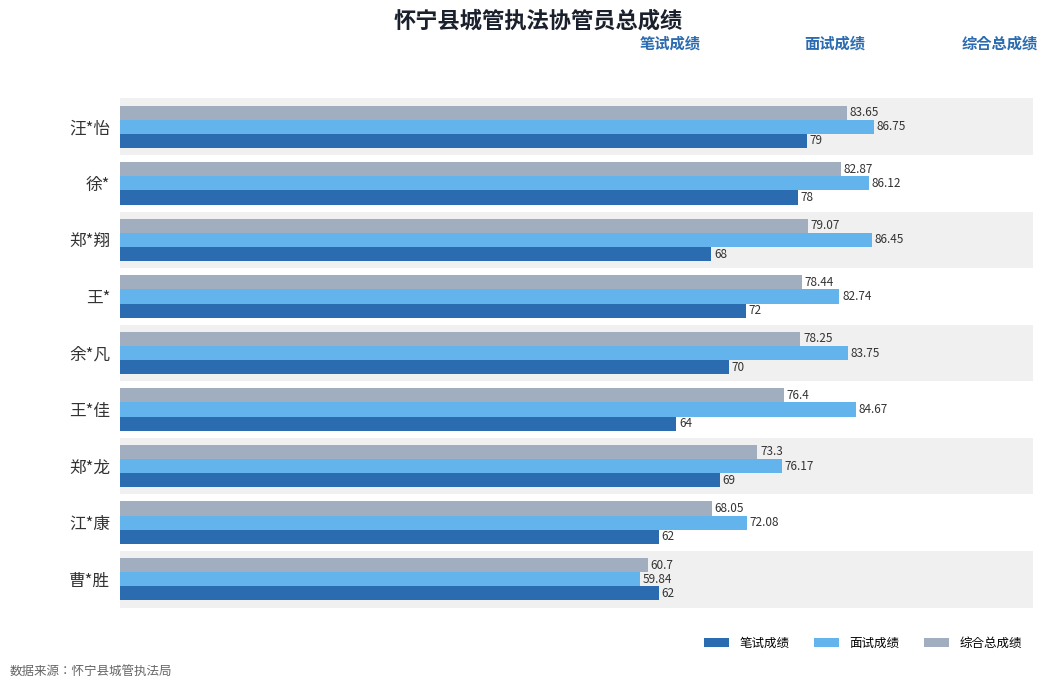

At how many categories does at least one series exceed 80?

6